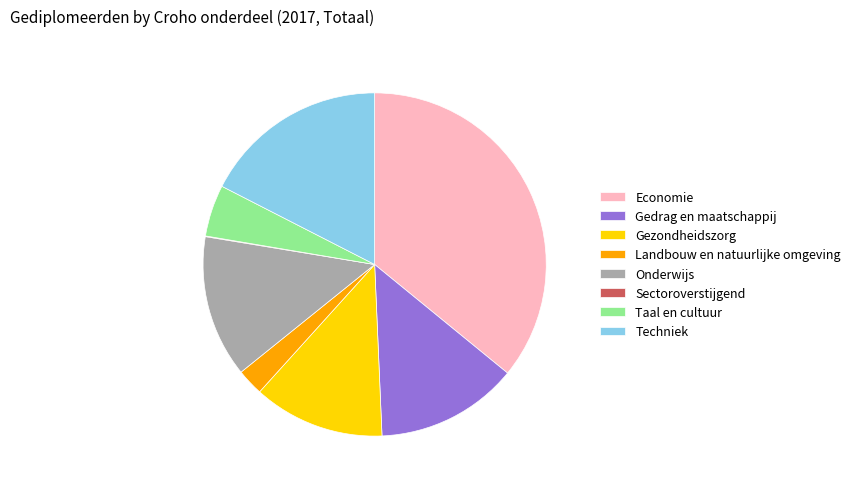

Is there a majority slice in this chart?

No